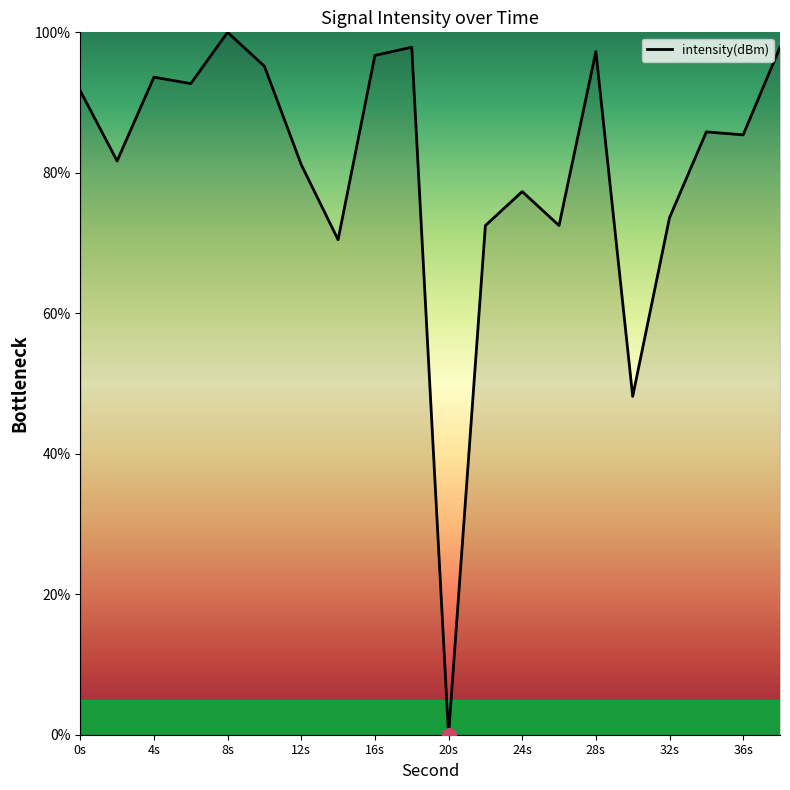

Does the chart have visible grid lines?

No